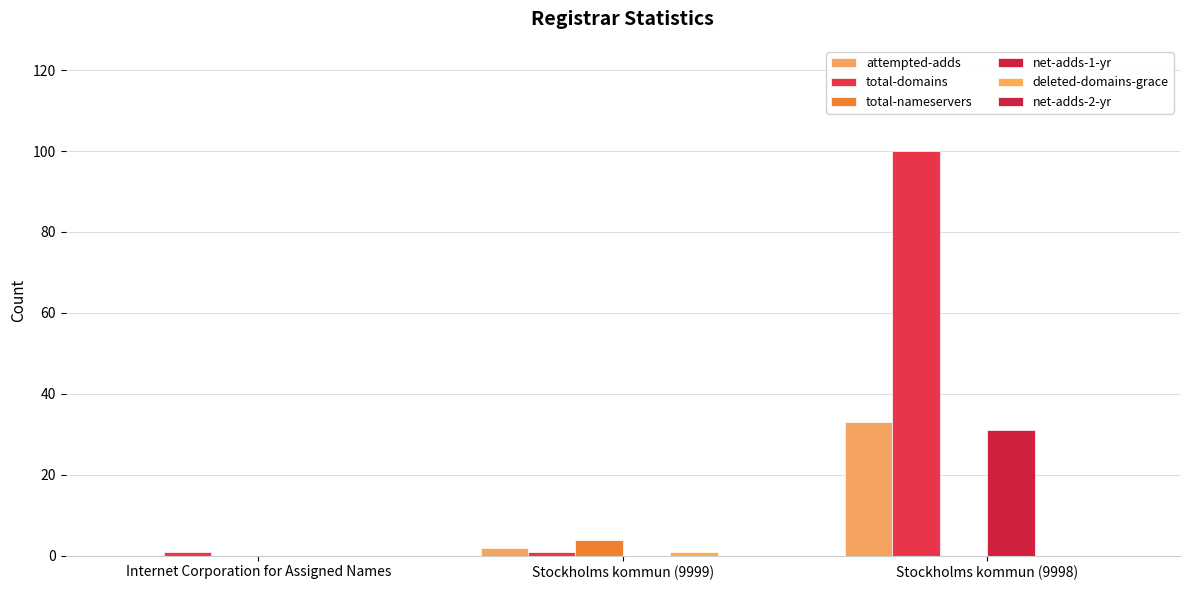

At how many categories does at least one series exceed 26?

1